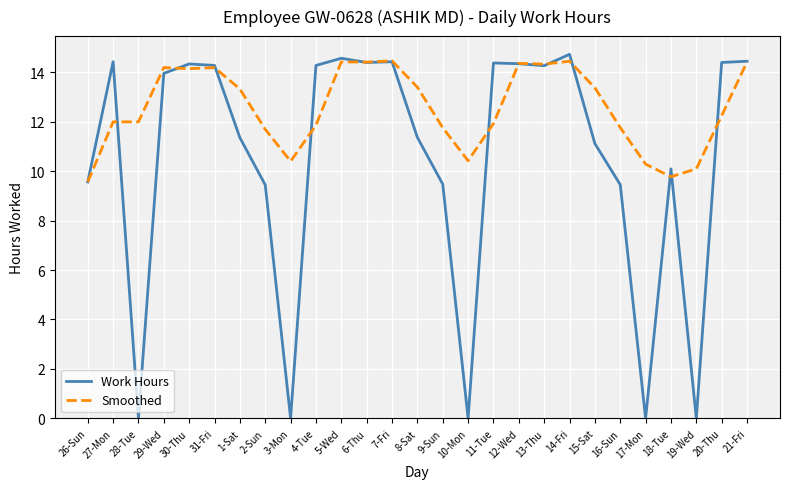

Where is the first local minimum for Work Hours?

28-Tue